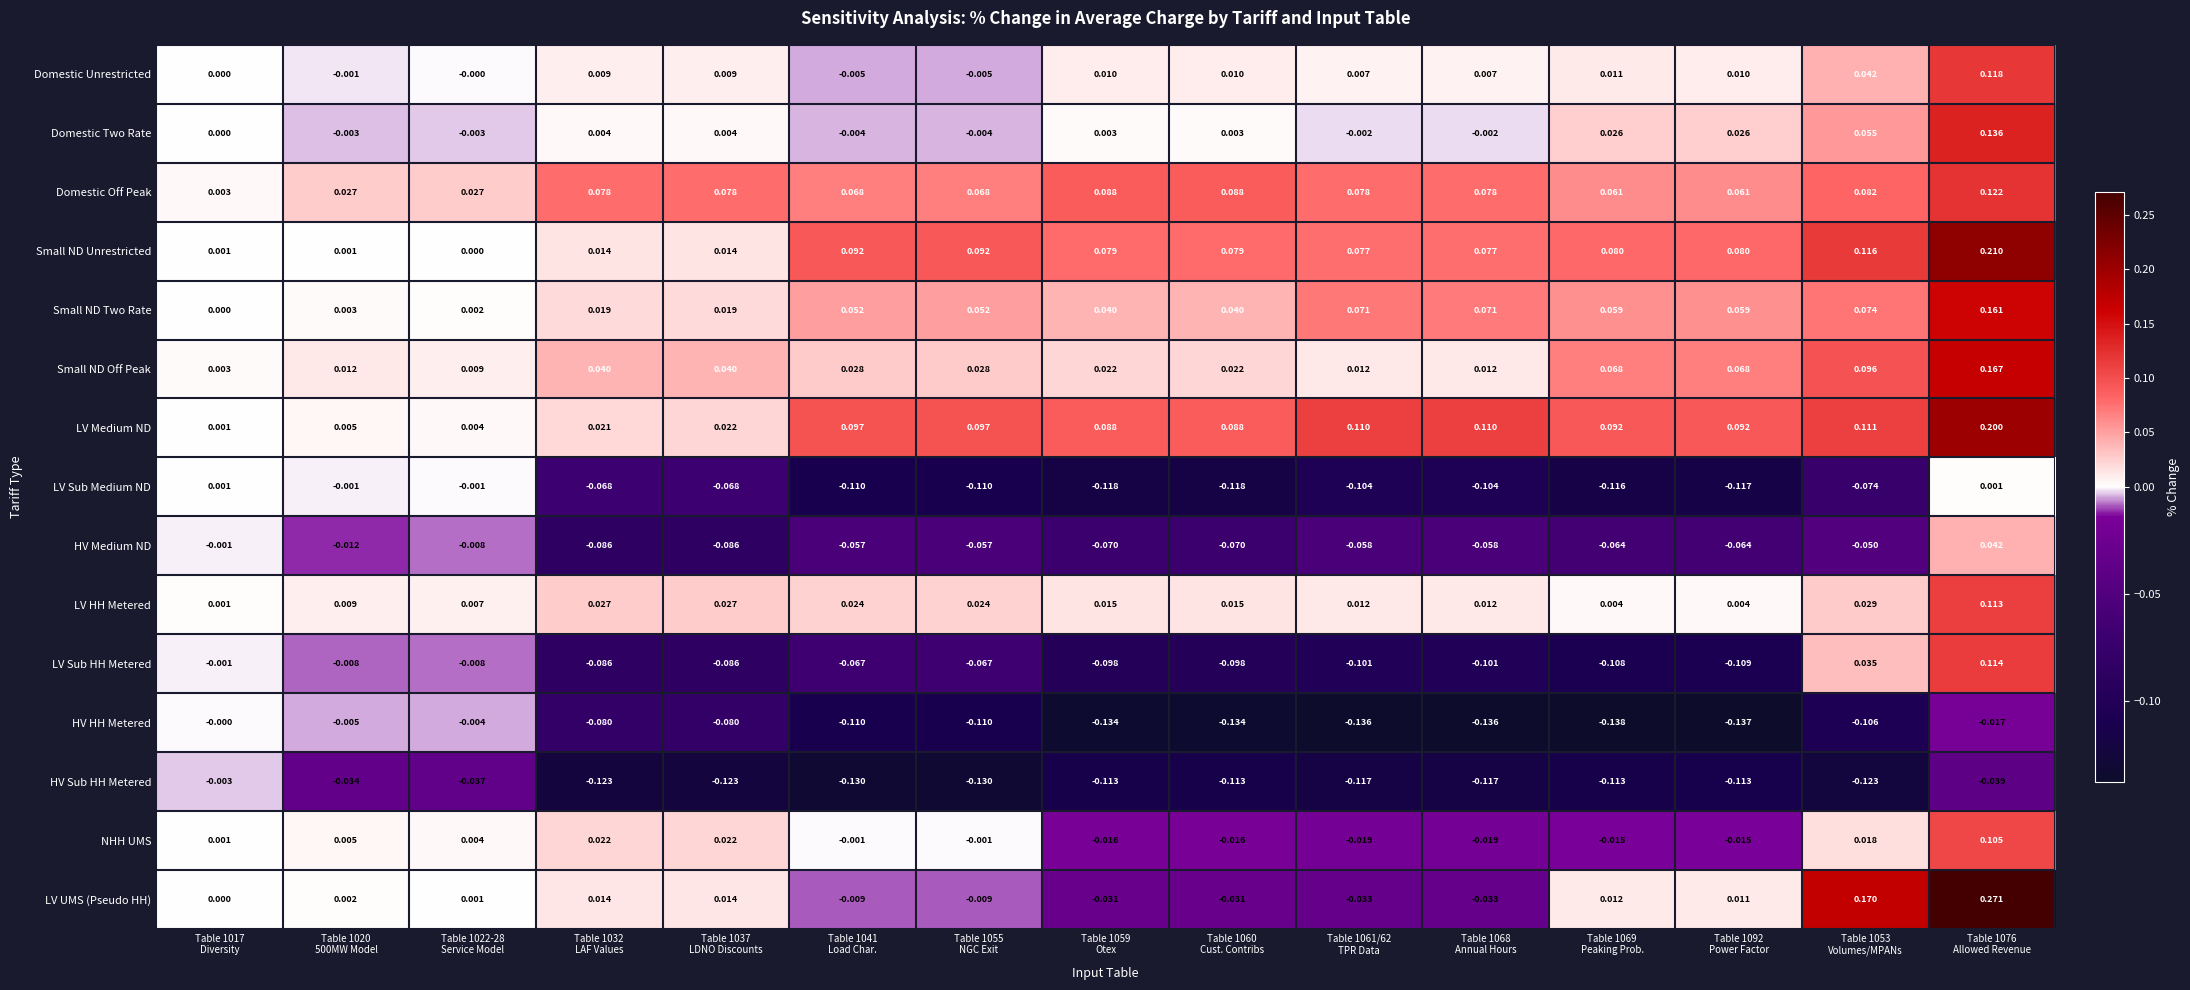

At which category does the chart reach its peak across all series?

Table 1076
Allowed Revenue